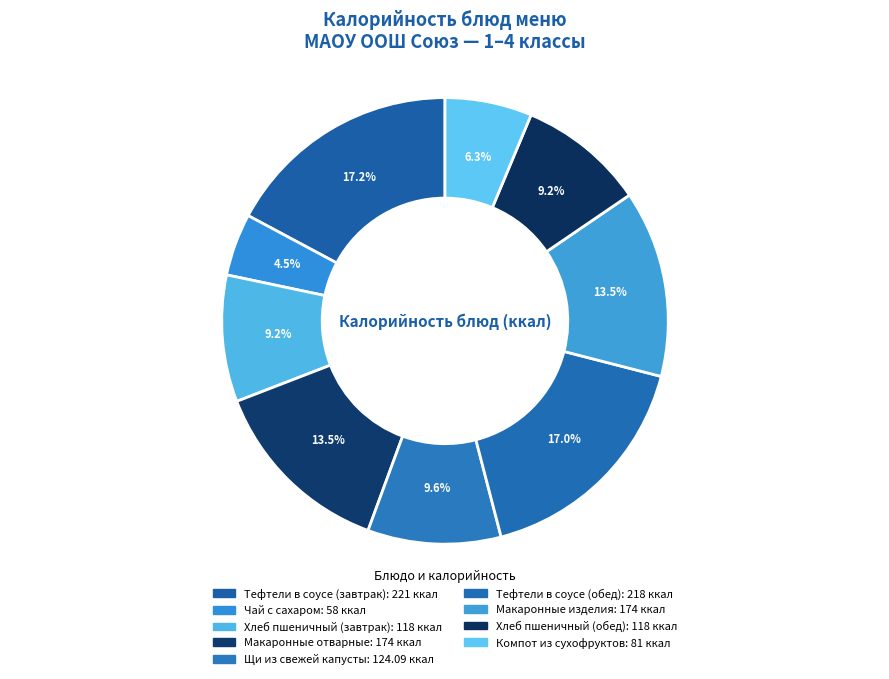

Is there a majority slice in this chart?

No